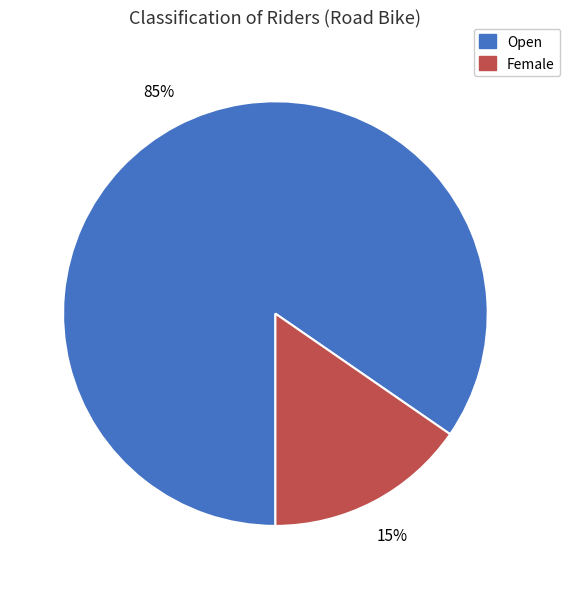

To the nearest percent, what is the combined percentage of Open and Female?

100%